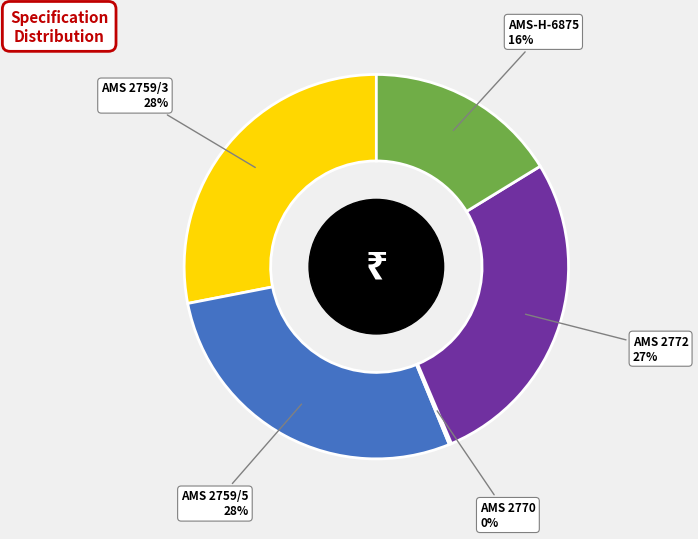

Is there a majority slice in this chart?

No